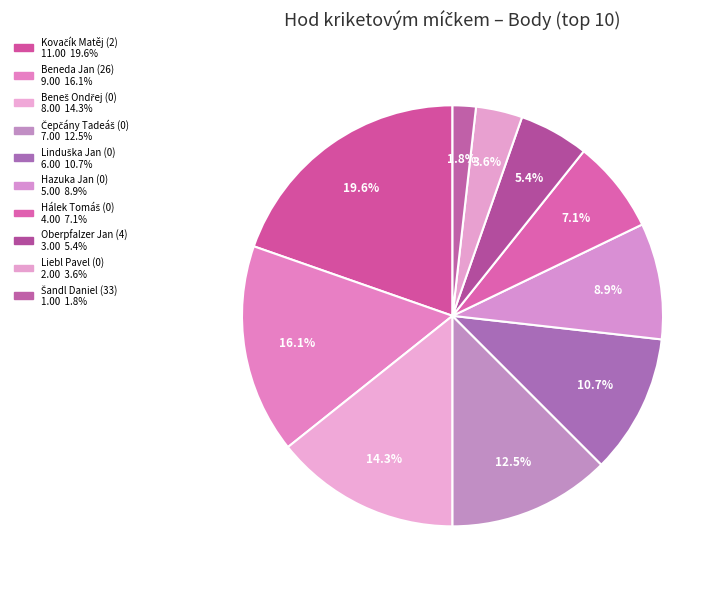

Which slice is the largest?

Kovačík Matěj (2)